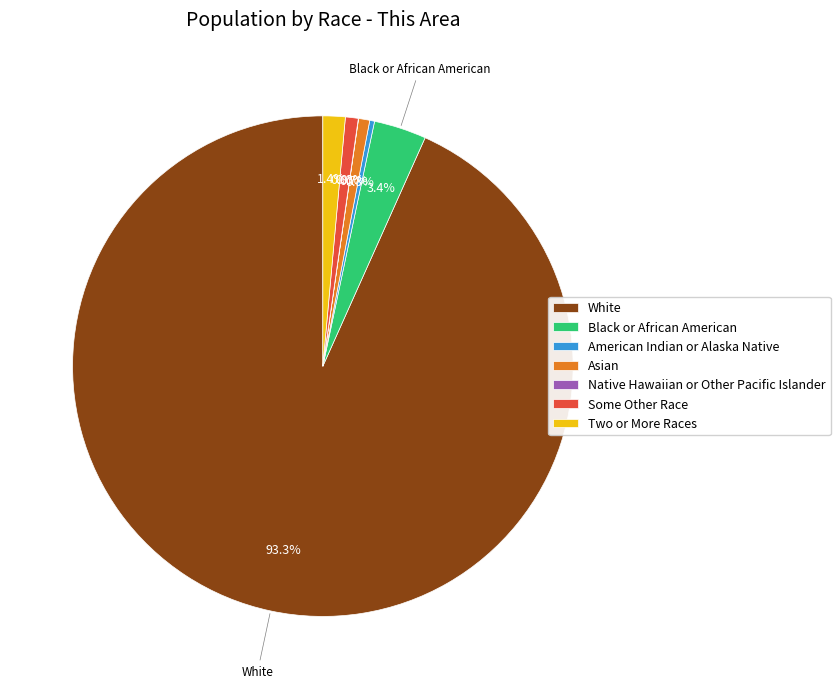

Which slice is the largest?

White